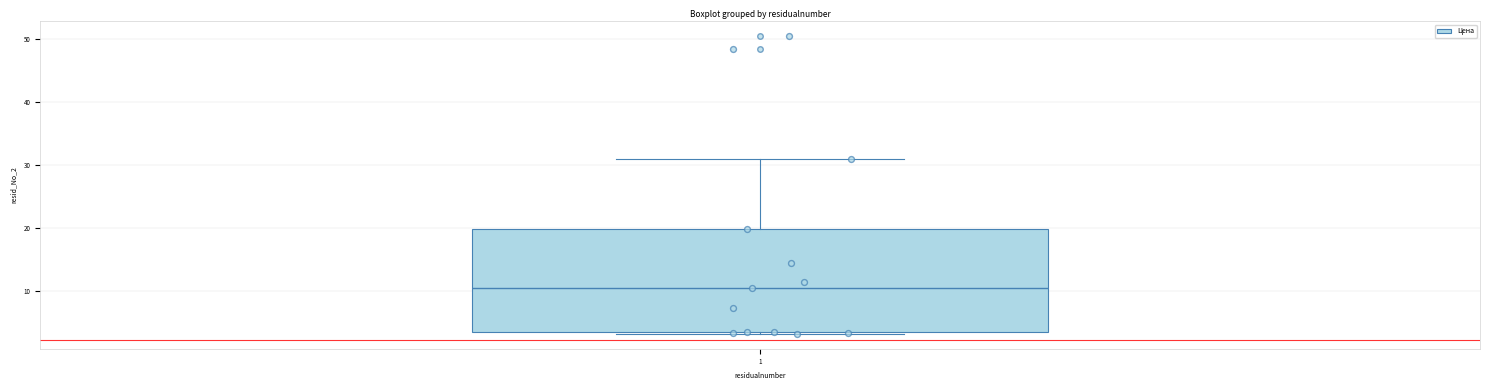

Transcribe this box plot: give where the median line is, the range the box spans, and where the two whiskers end, as read against the y-axis. The values are not printed on the chart, so give them approximately, as read against the axis.

median 11, box 4 to 20, whiskers 3 to 31